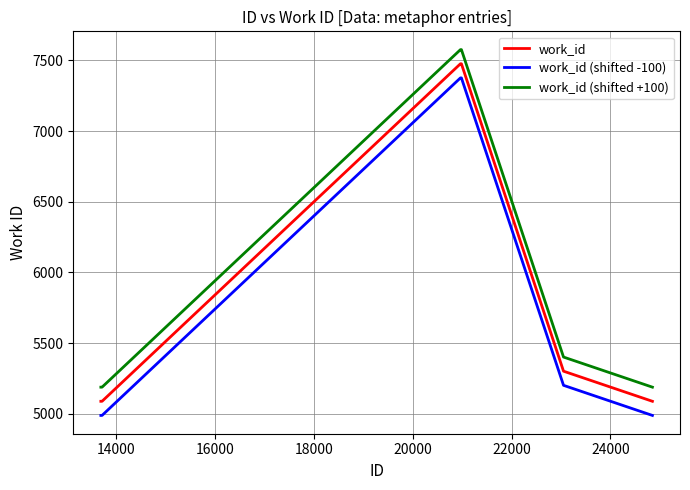

True or false: work_id and work_id (shifted +100) intersect in this chart.

False